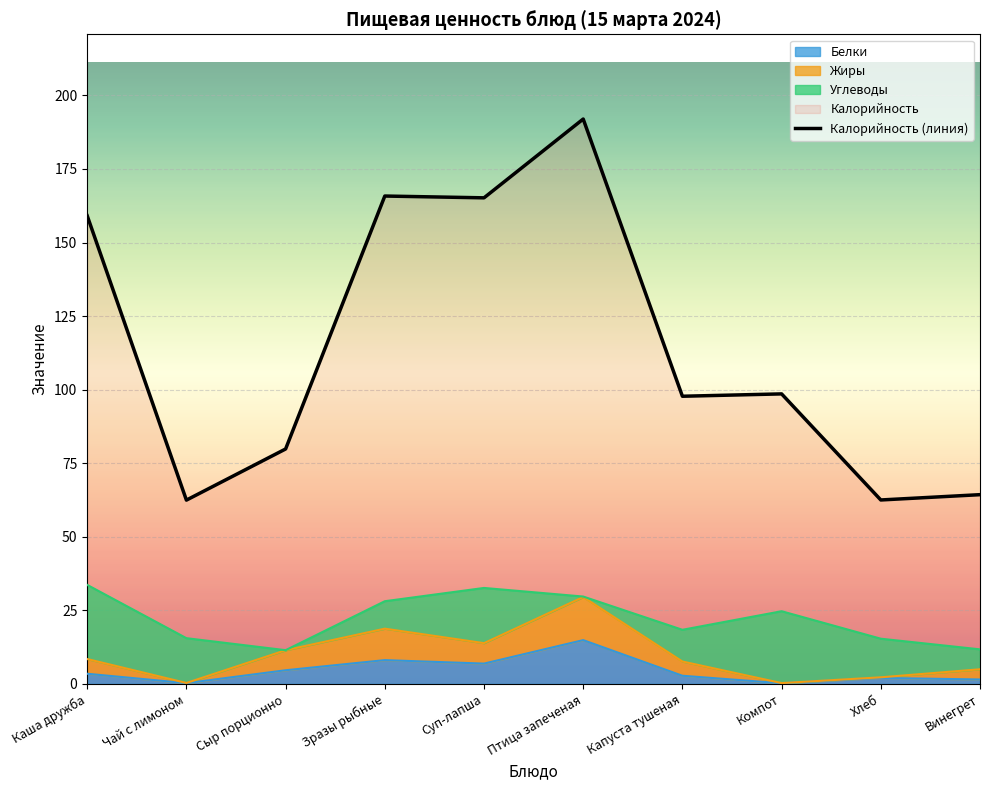

How many lines are shown in the chart?

1